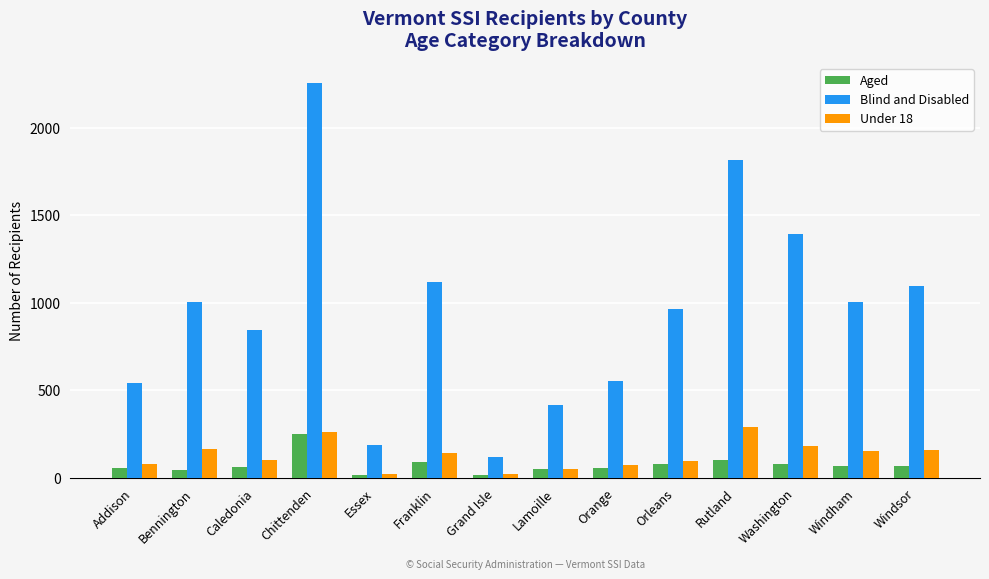

Which series has the largest range (max minus min)?

Blind and Disabled